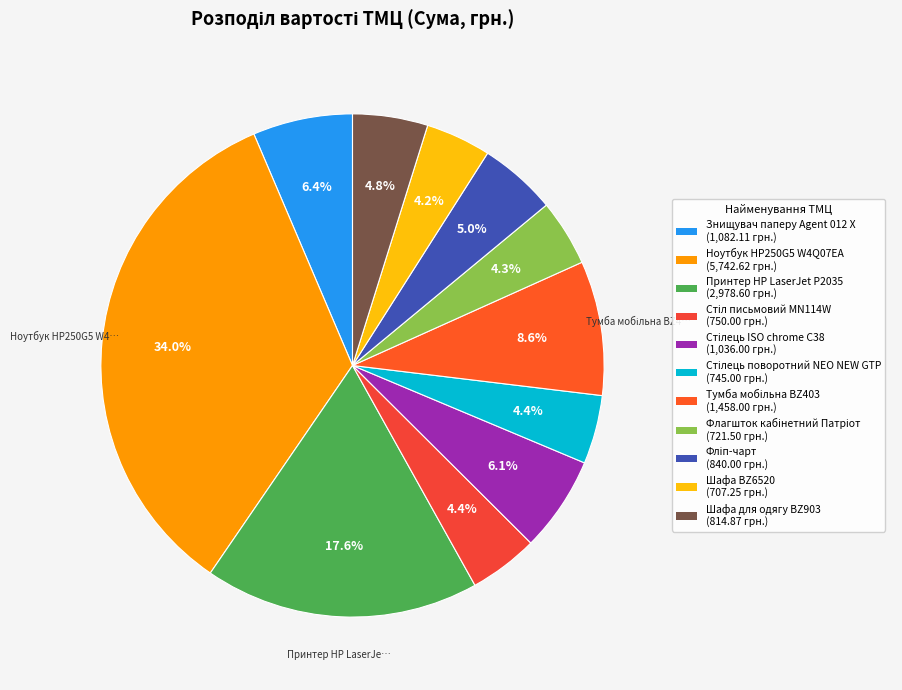

What is the change in value from Стілець поворотний NEO NEW GTP to Фліп-чарт?

+95.0